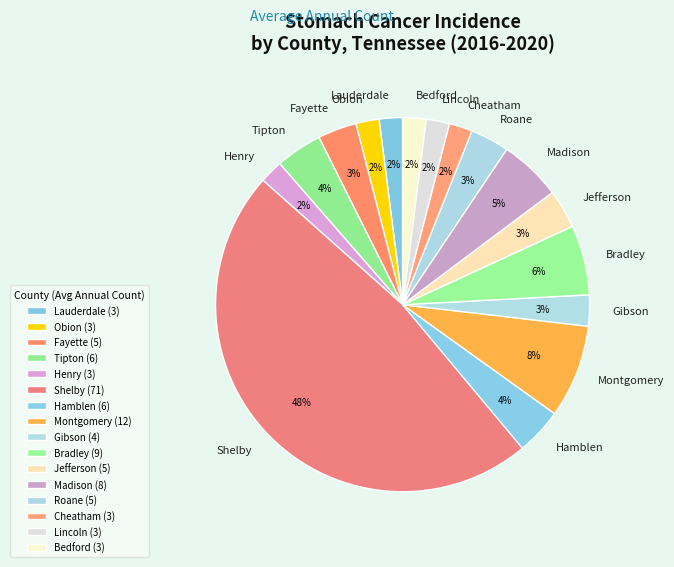

Does Fayette represent more than half of the total?

No